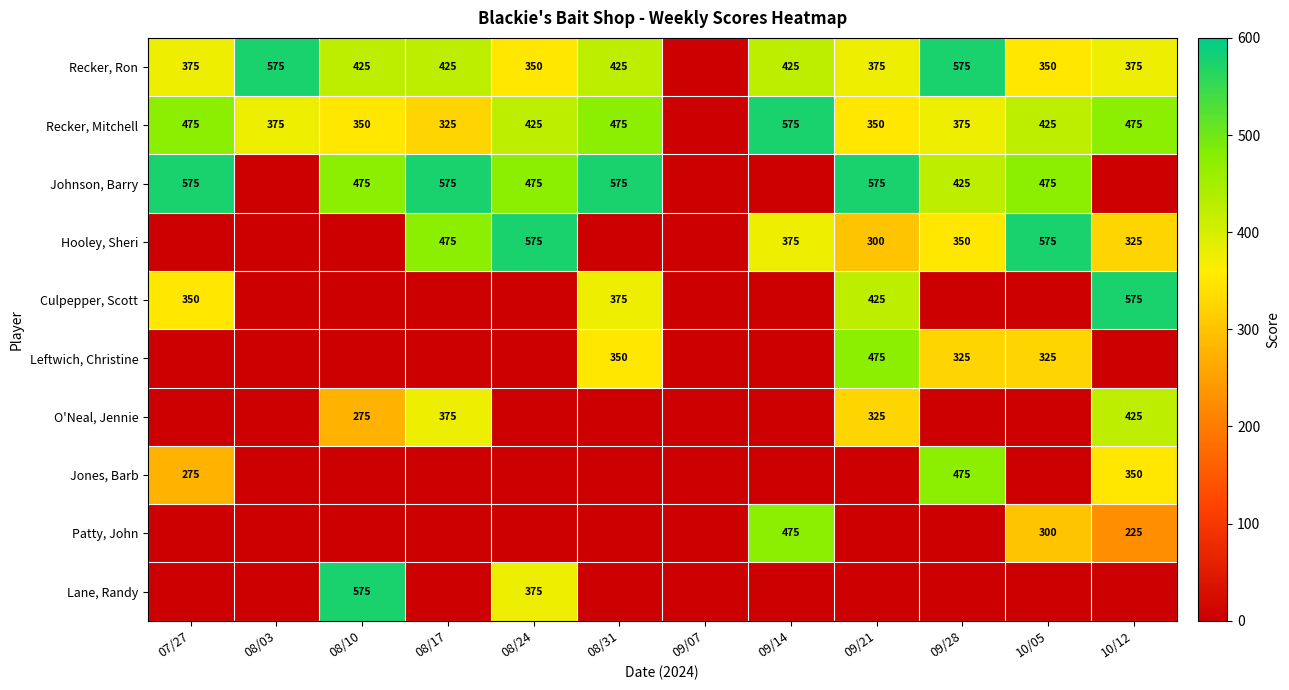

True or false: Recker, Ron has a value of 177 at 10/05.

False